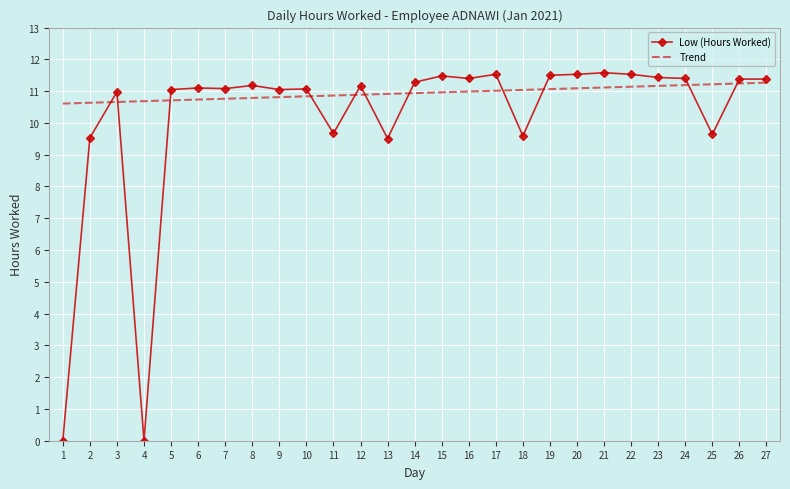

List the series in order of their overall mean, lowest first.

Low (Hours Worked), Trend